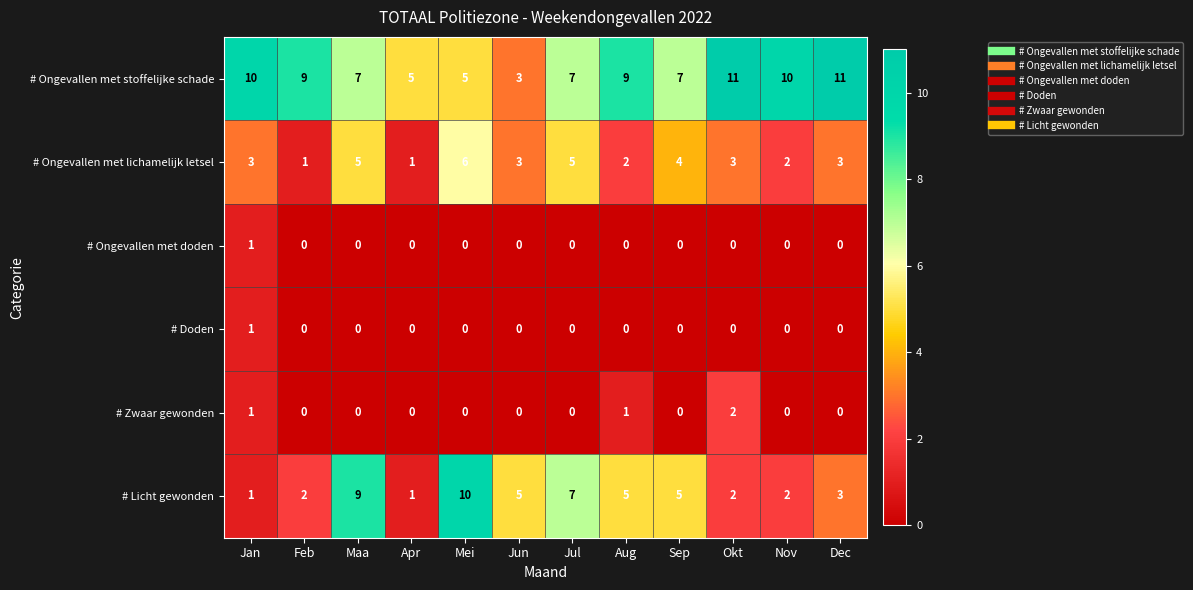

What is the average value of the # Ongevallen met lichamelijk letsel series?

3